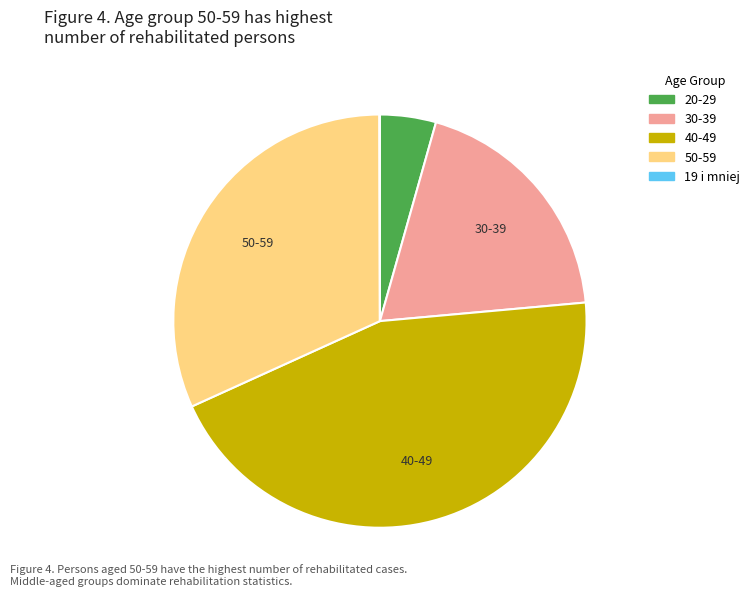

Does any single category account for the majority?

No